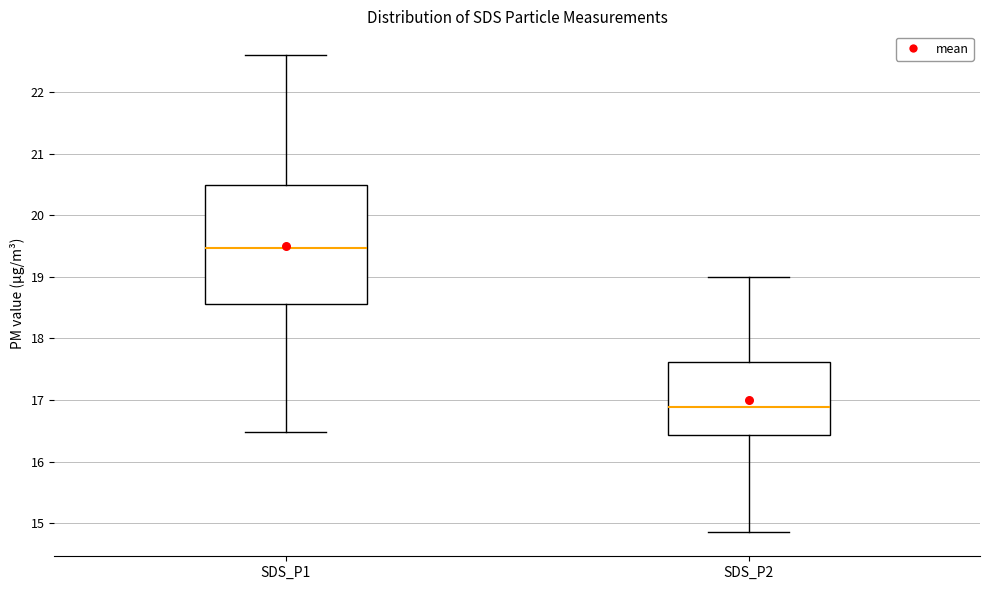

Comparing the boxes themselves (not the whiskers), which one is the tallest?

SDS_P1